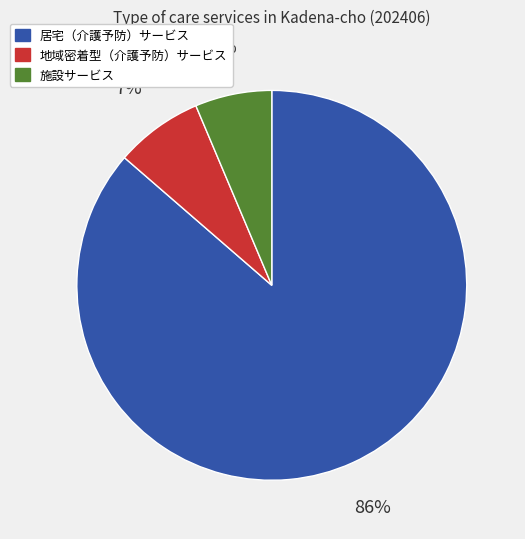

Which slice is the smallest?

施設サービス